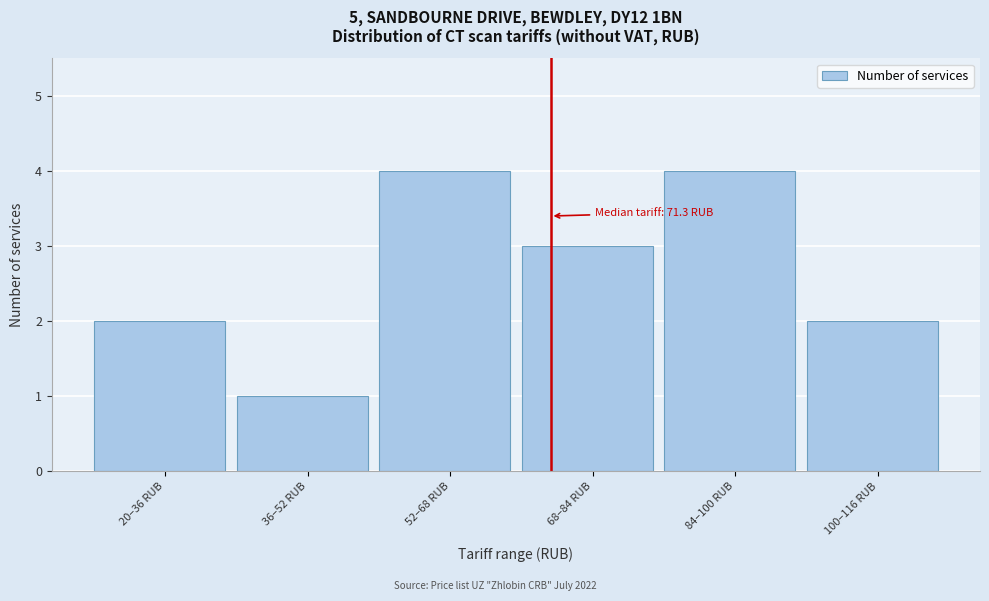

Reading right to left, list all the values displayed in this chart.

2	4	3	4	1	2